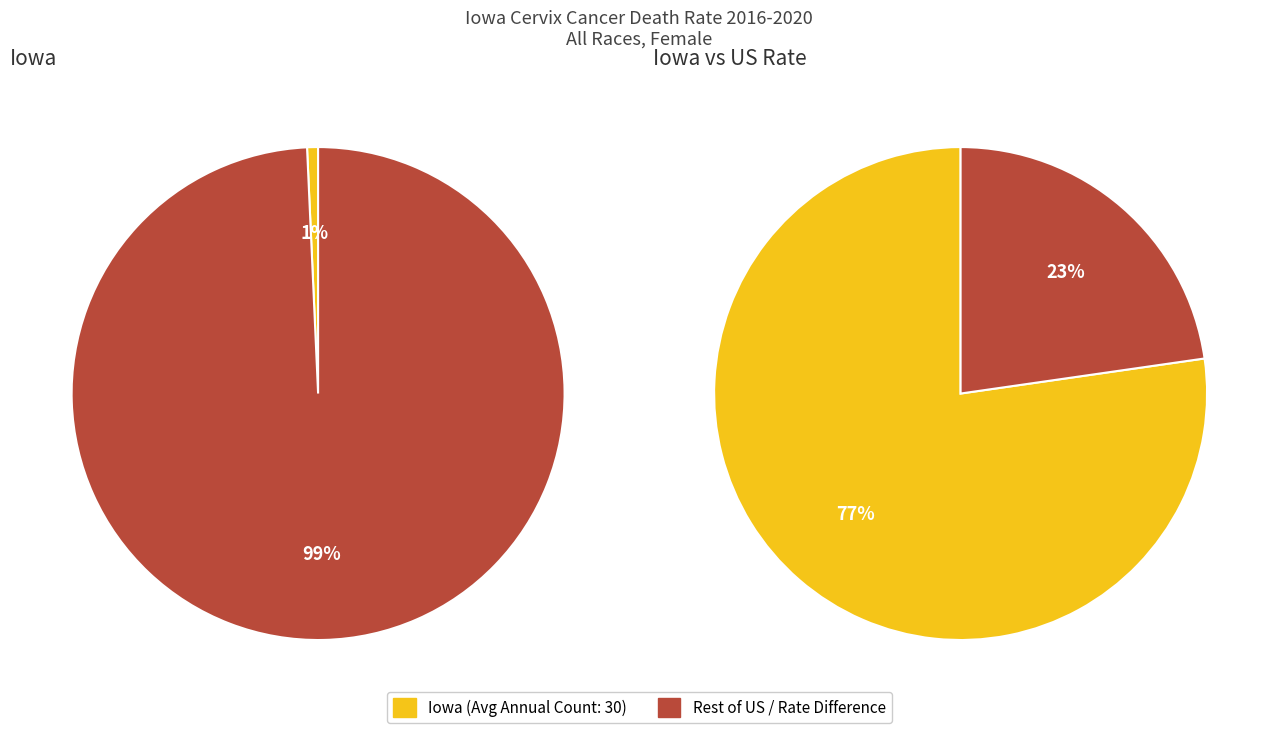

To the nearest percent, what portion does United States represent?

99%